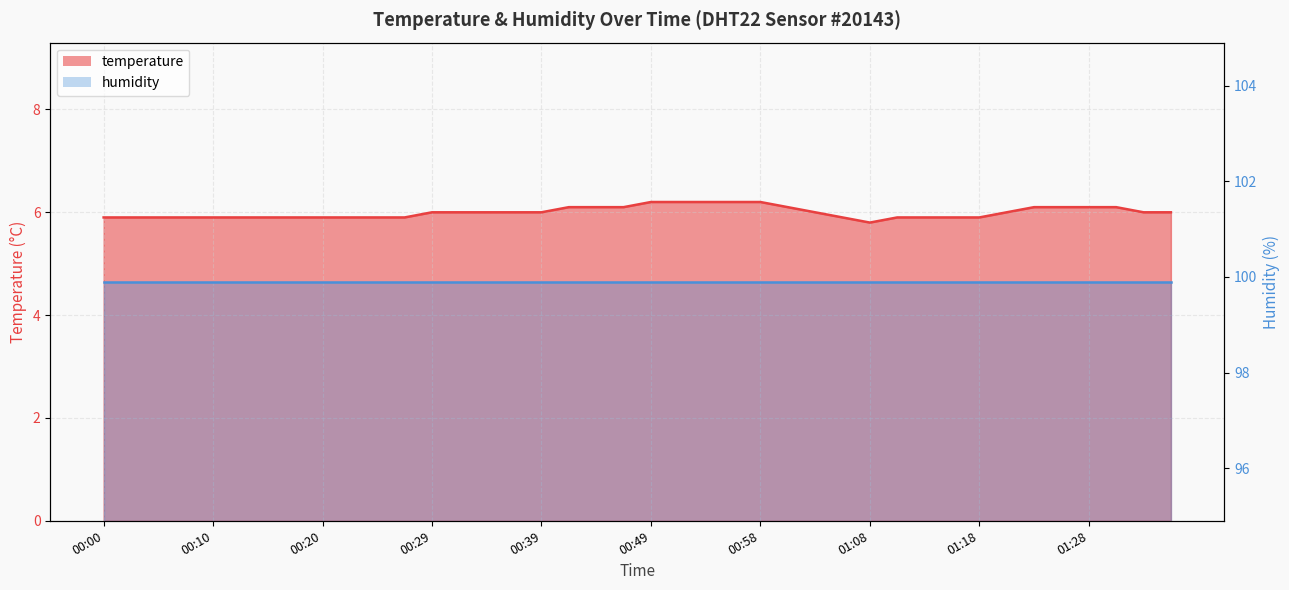

Is it true that the value at 01:33 is 6.0?

True